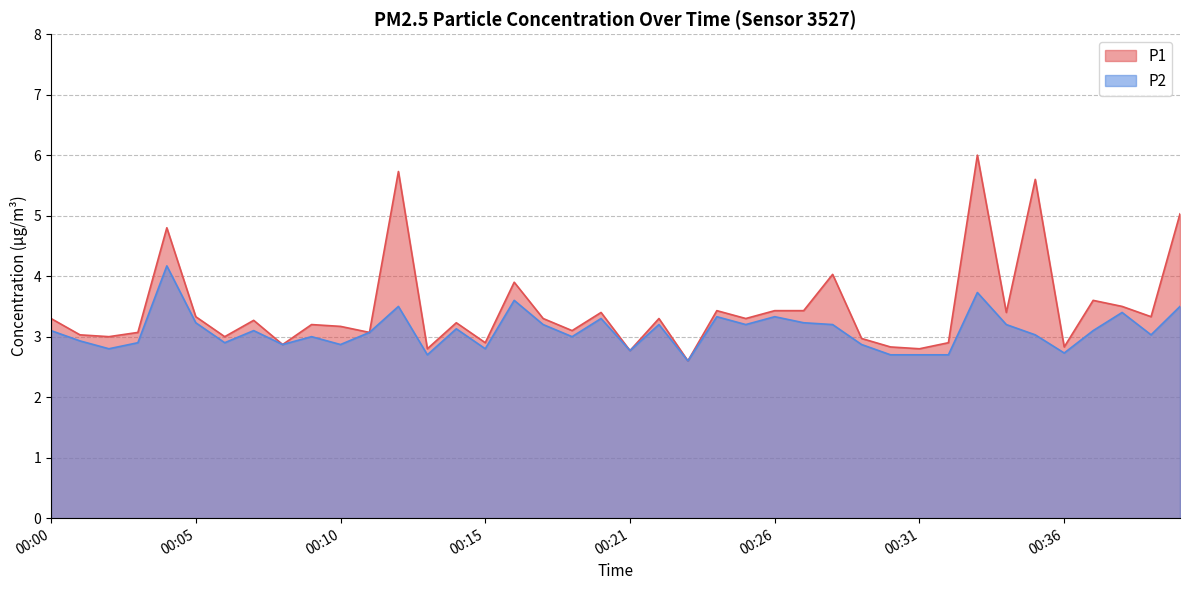

Which label corresponds to the largest value in the chart?

00:33